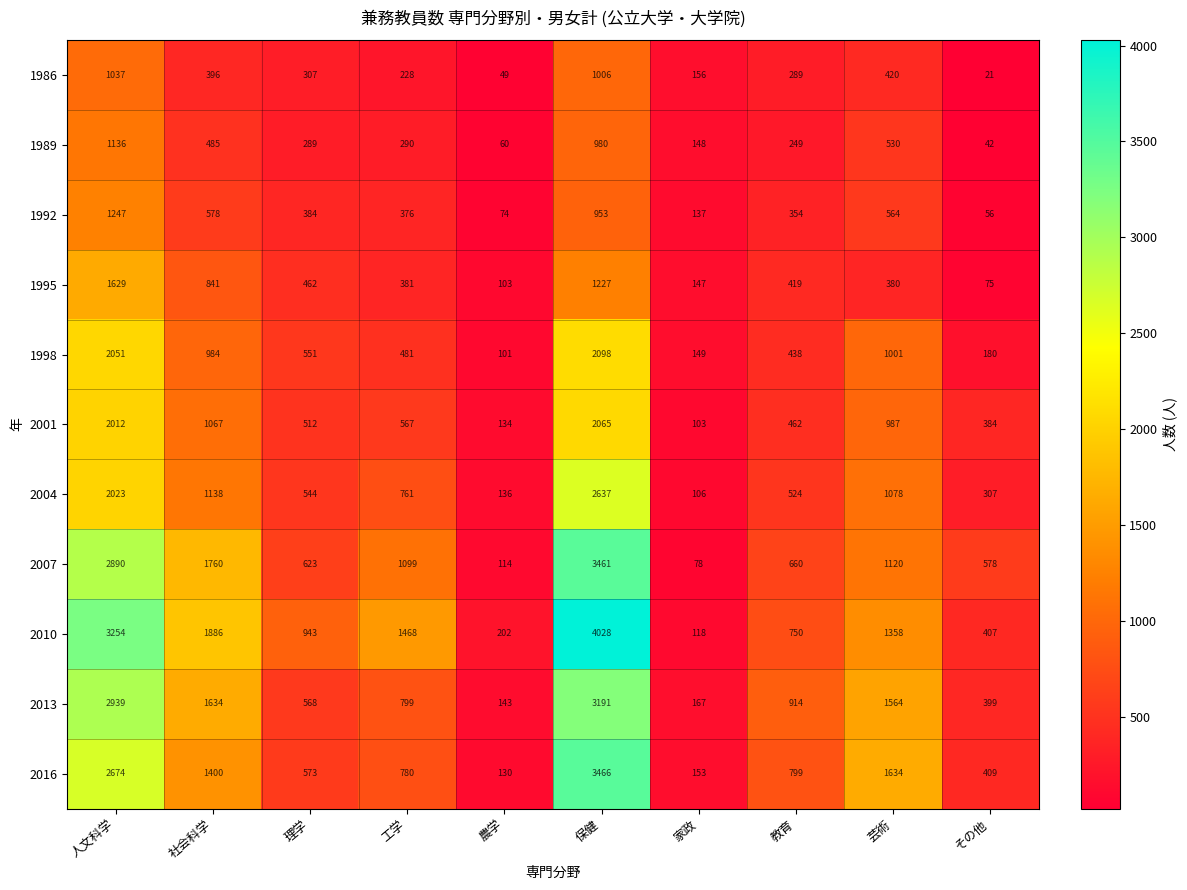

Count the number of data series in this chart.

11